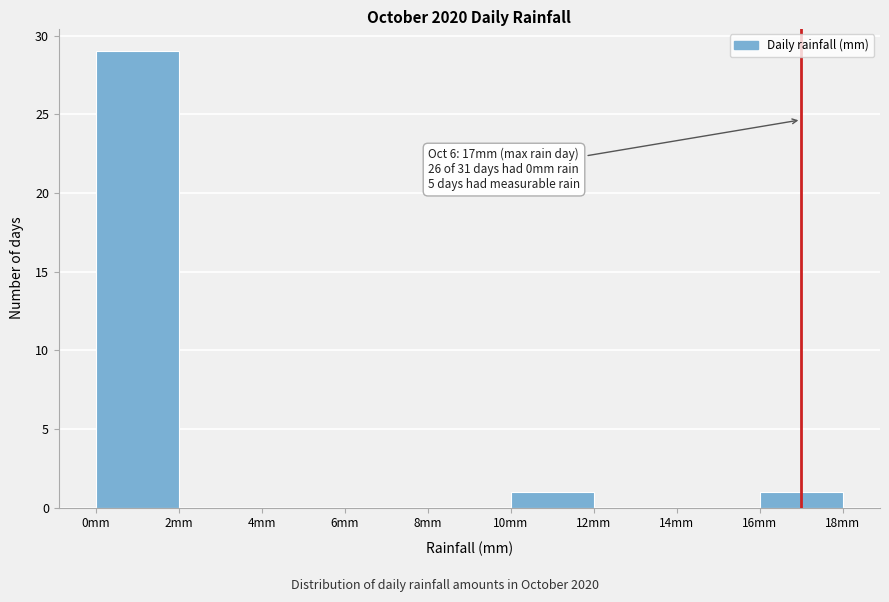

Over which range of the x-axis is the bar tallest?

0 to 2